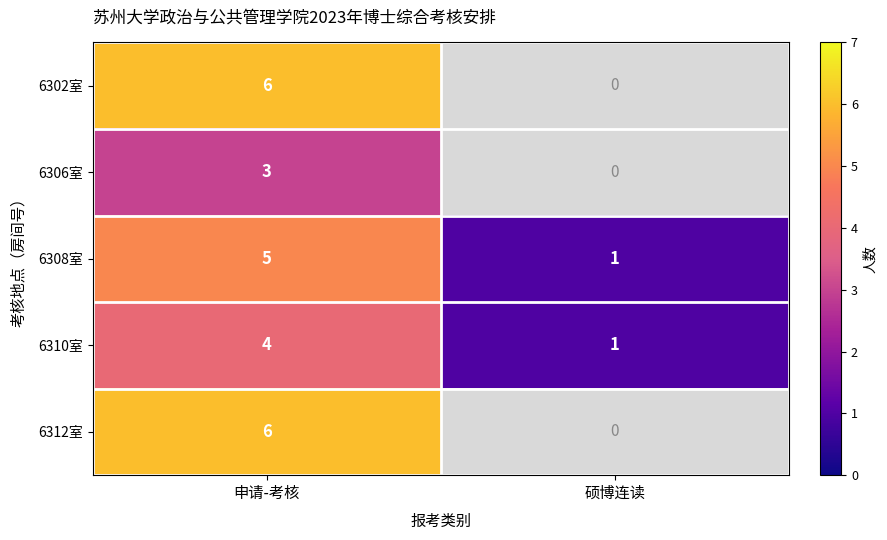

At how many categories does at least one series exceed 1?

1